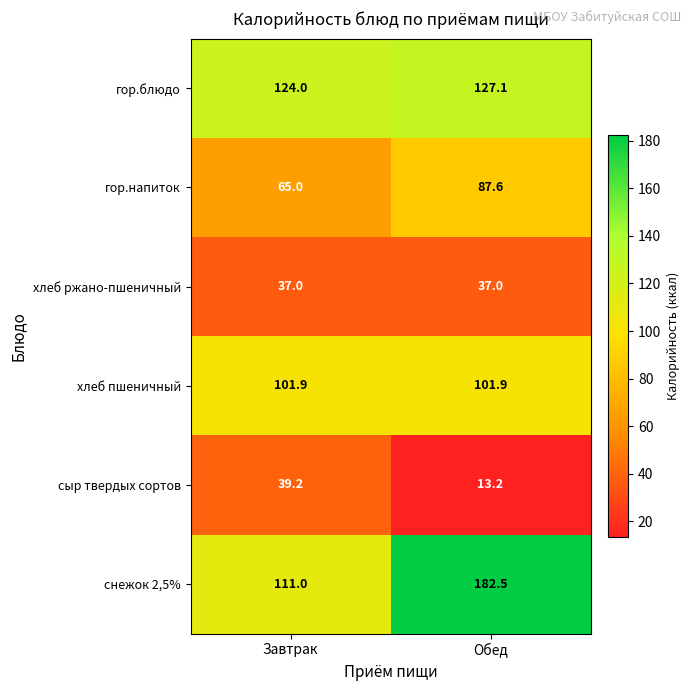

Which category has the lowest value across all series?

Обед